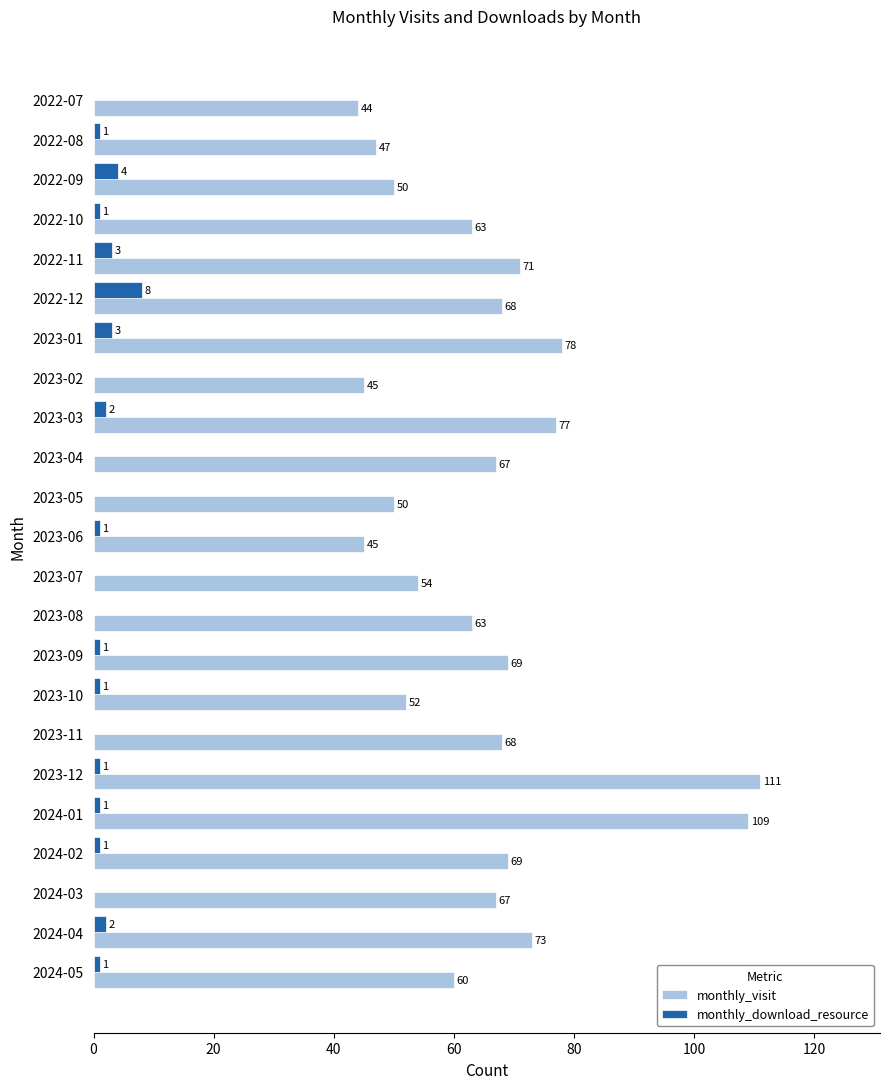

What are all the series names shown in the legend?

monthly_visit, monthly_download_resource